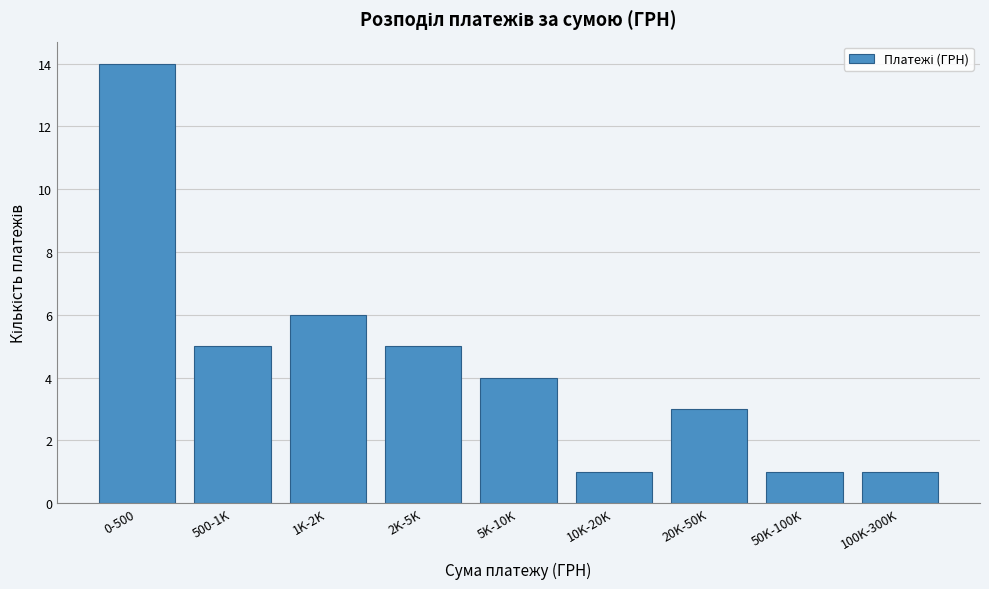

Reading left to right, what are all the values shown in this chart?

0-500=14	500-1K=5	1K-2K=6	2K-5K=5	5K-10K=4	10K-20K=1	20K-50K=3	50K-100K=1	100K-300K=1